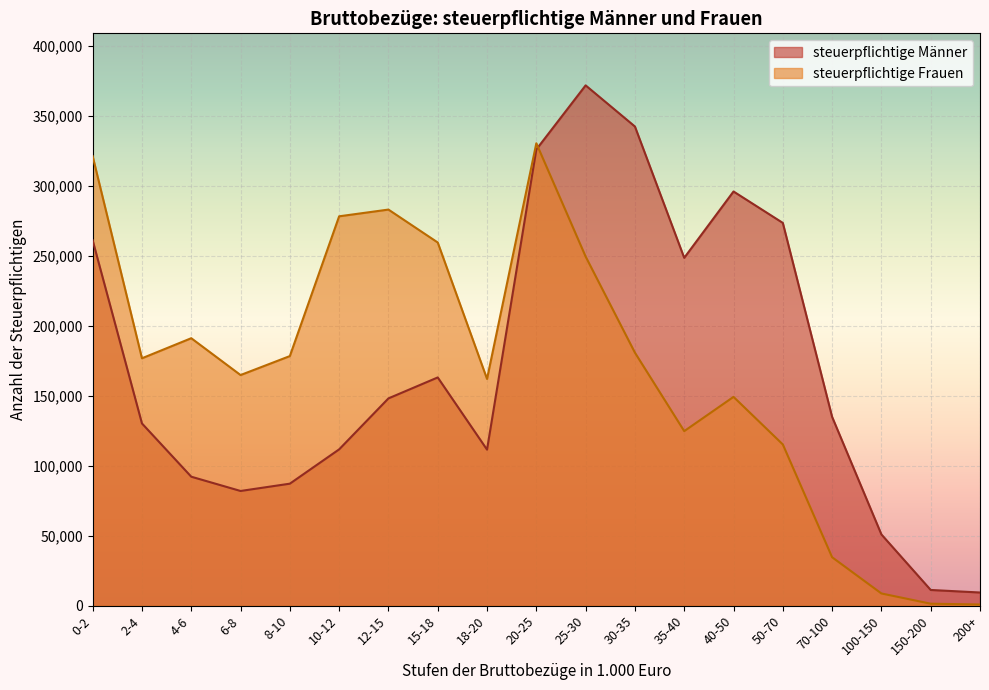

Between 70-100 and 100-150, which series saw the biggest shift?

steuerpflichtige Männer